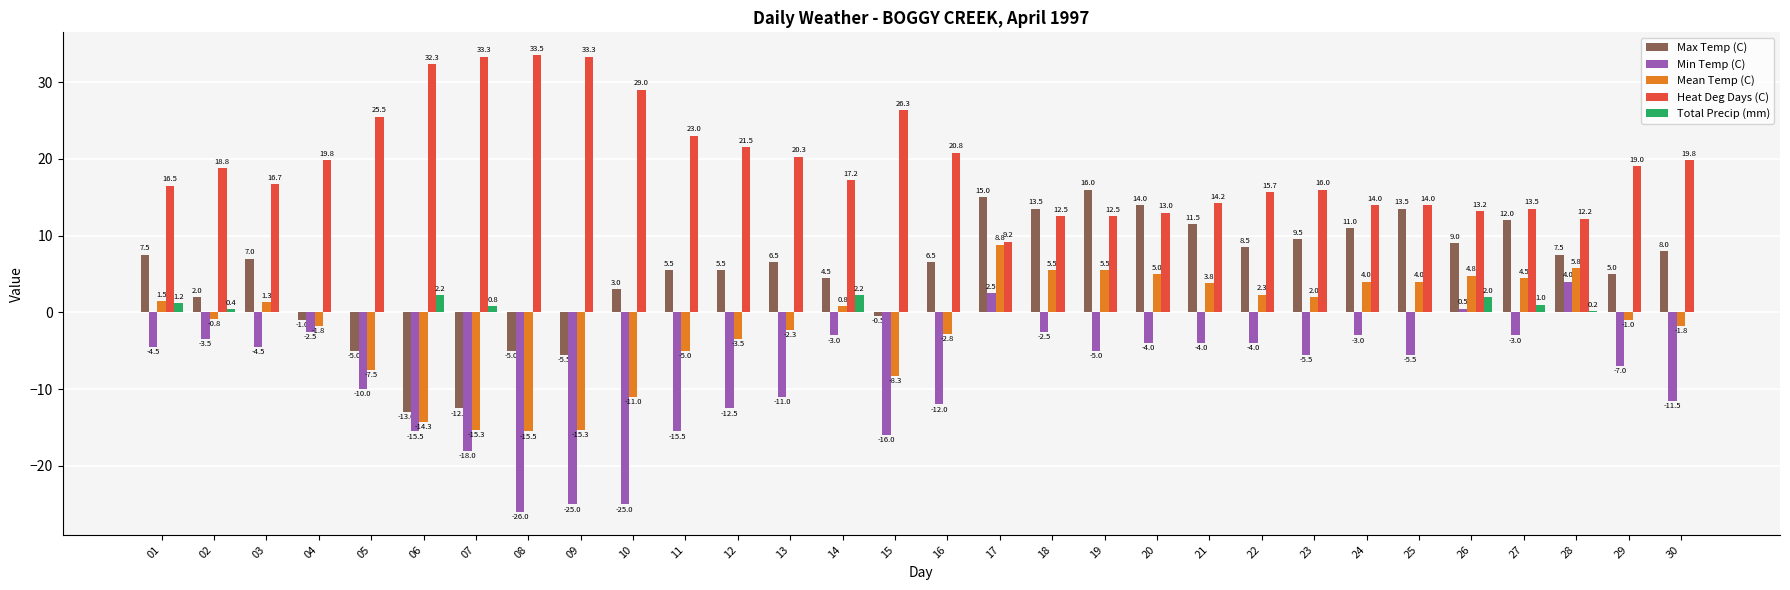

What is the total value across all series at 13?

13.5